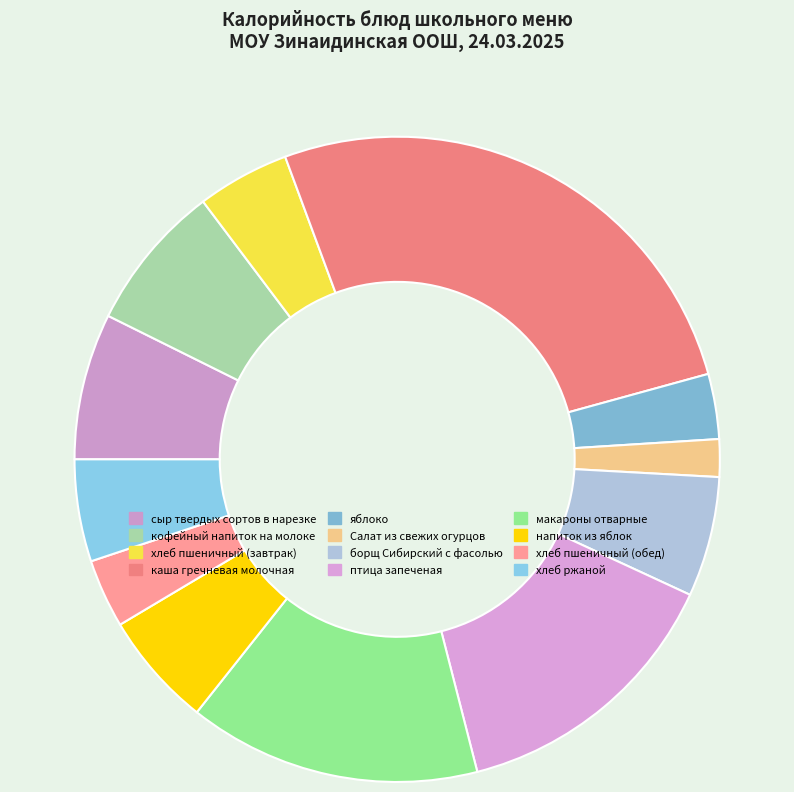

How many slices are in this pie chart?

12